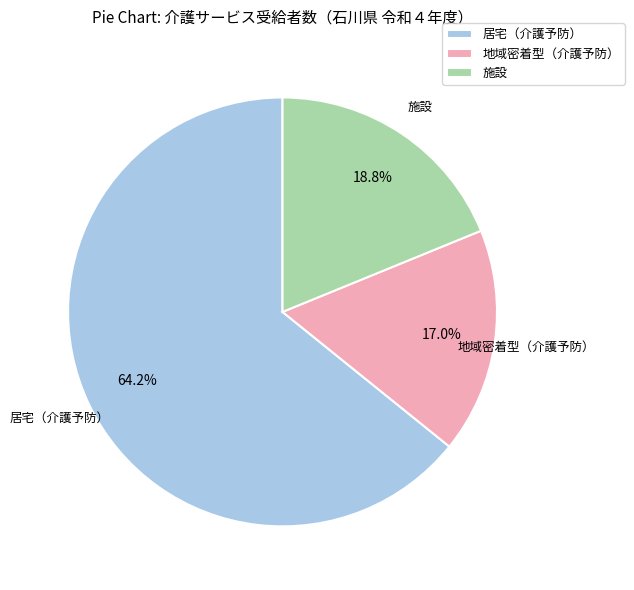

What is the largest slice in the pie chart?

居宅（介護予防）